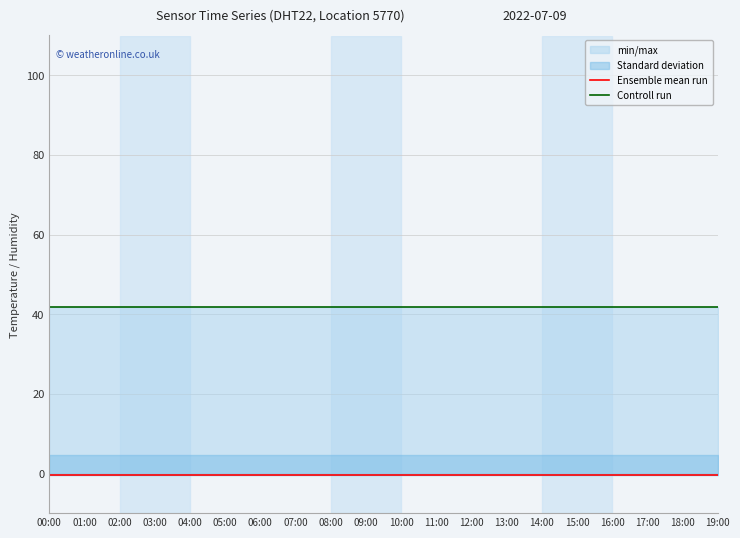

Rank the series by their average value, from highest to lowest.

Controll run, Ensemble mean run